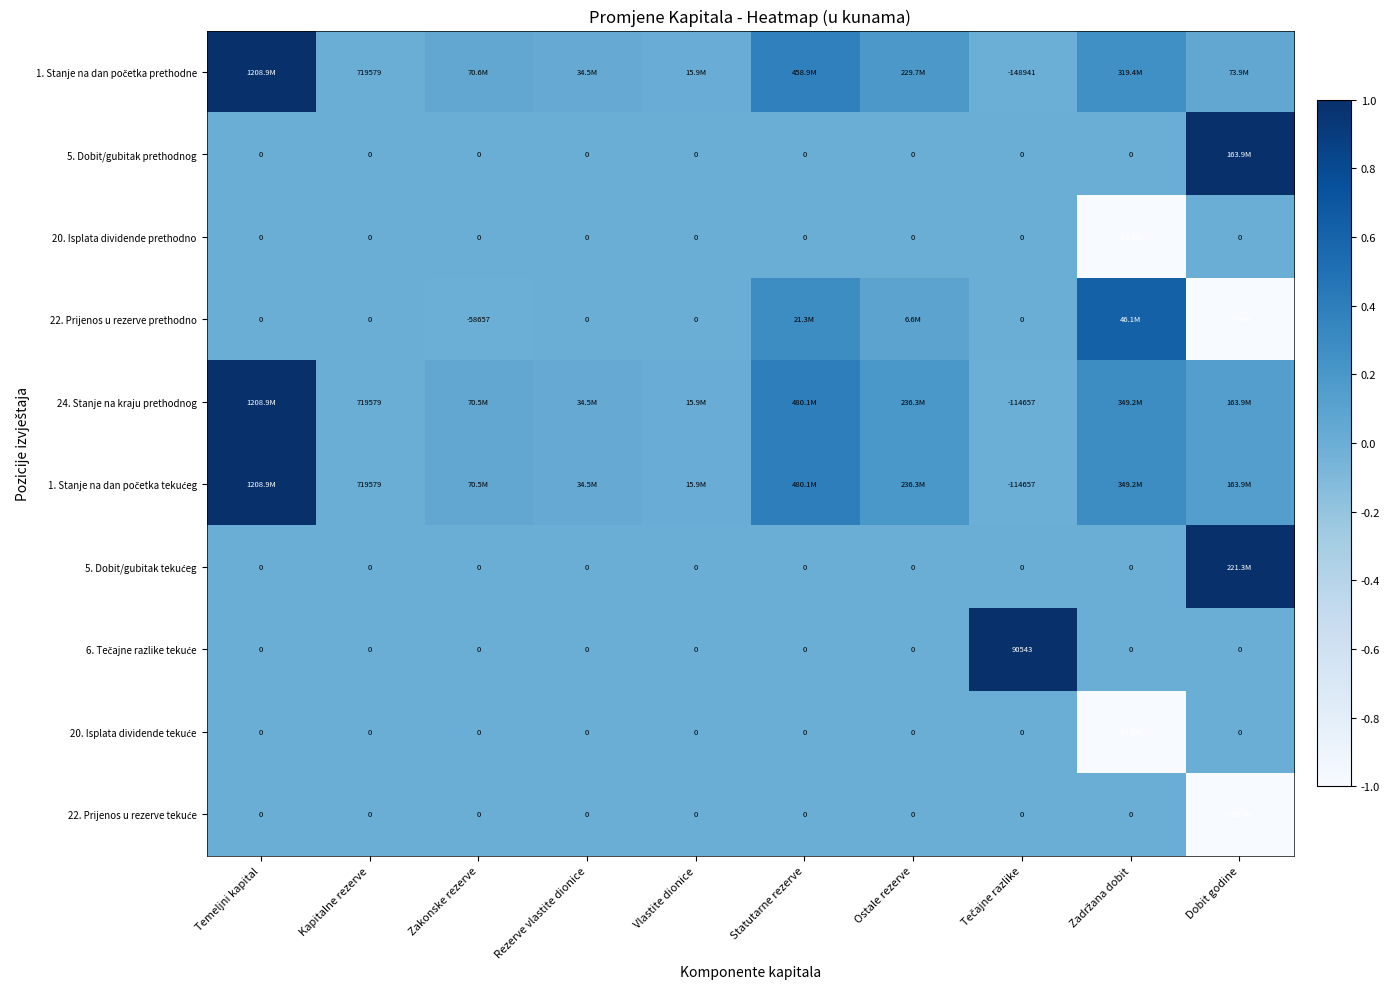

How many distinct data groups are displayed?

10